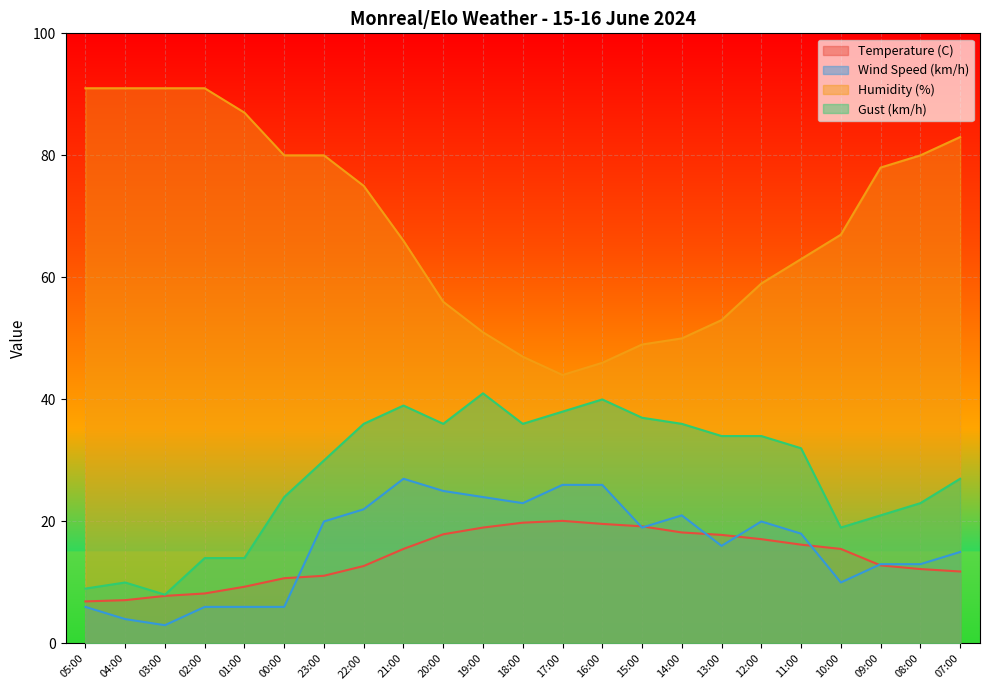

Which series has the largest total across all categories?

Humidity (%)